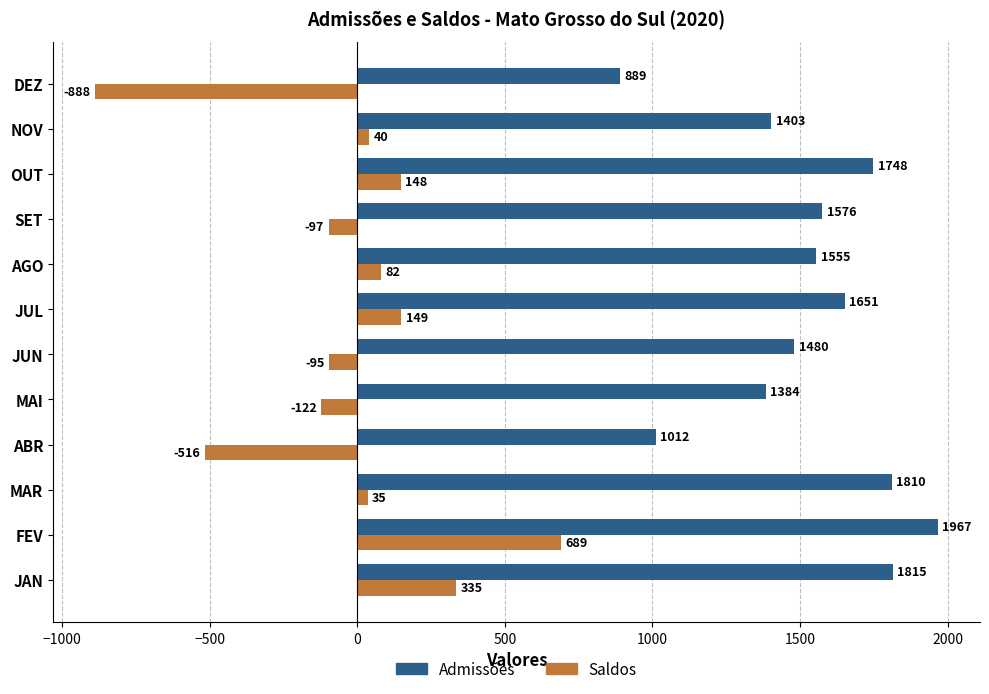

Which series has the largest range (max minus min)?

Saldos